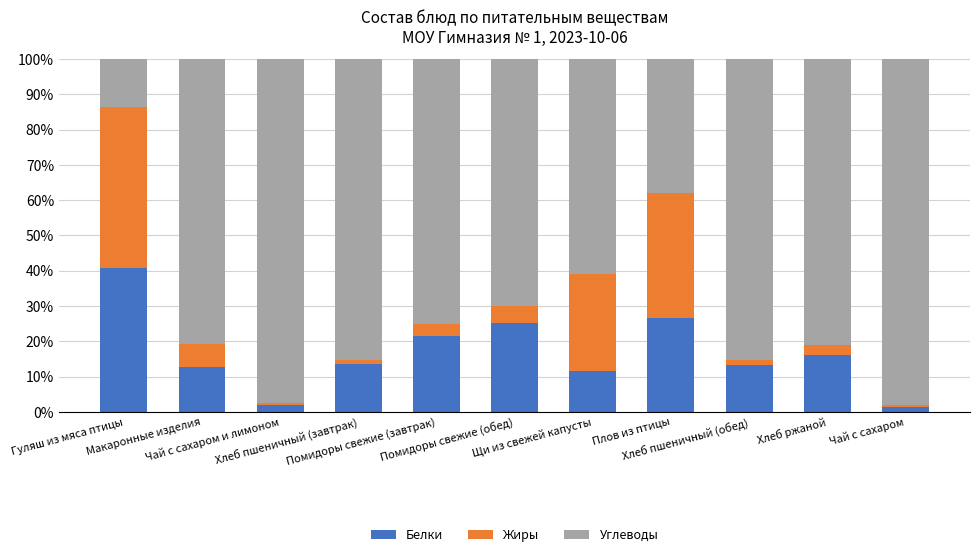

What is the highest value of the Белки series?

40.9